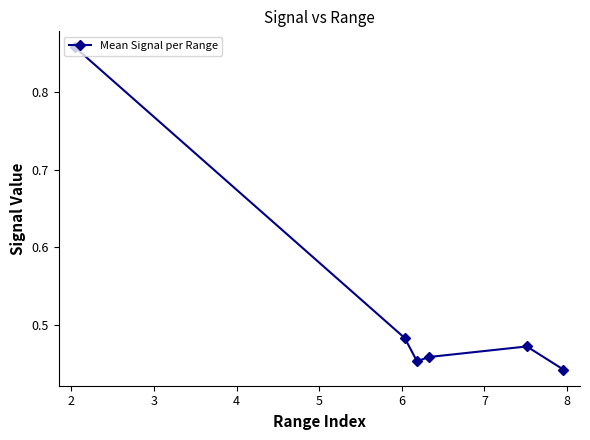

Count the values in the range 0 to 1.

6